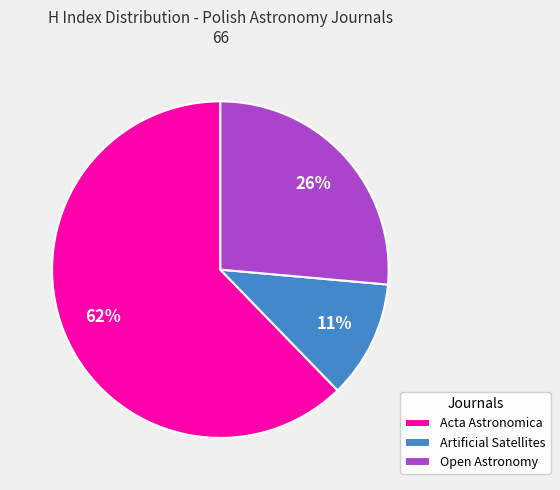

Is it true that Open Astronomy is 26% of the pie?

True